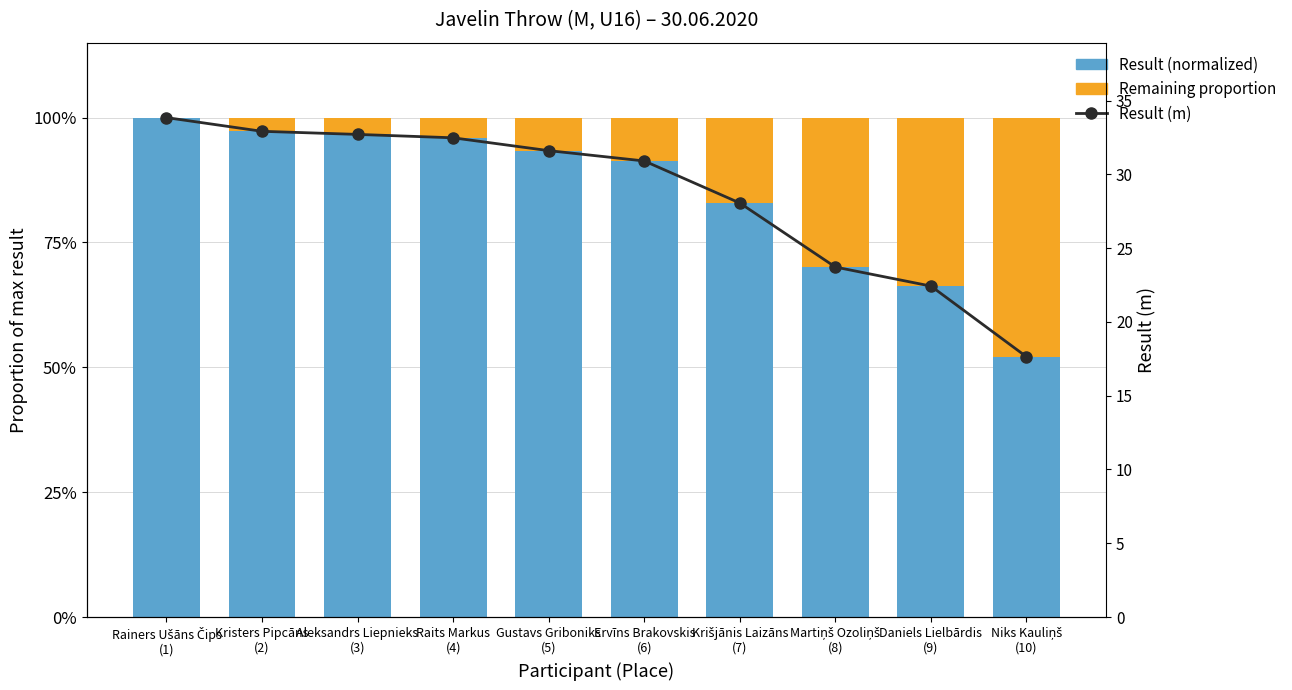

Which series has the largest total across all categories?

Result (m)